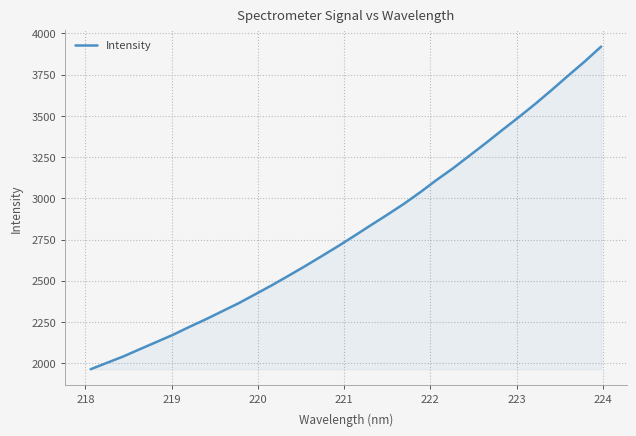

What is the greatest value displayed?

3919.8